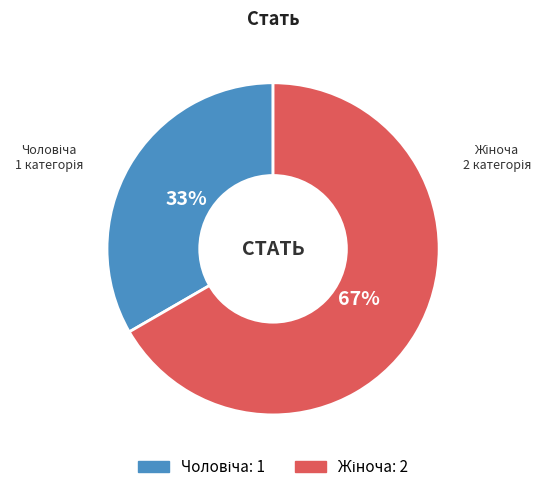

Count the number of slices in the pie.

2